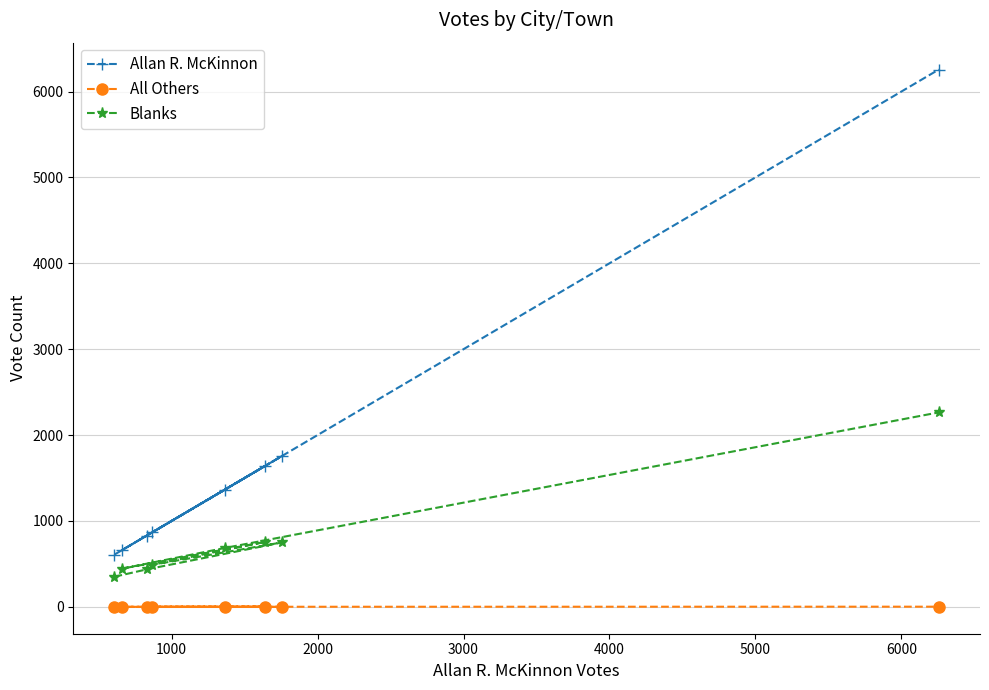

What is the difference between the maximum and minimum values in the Blanks series?

1913